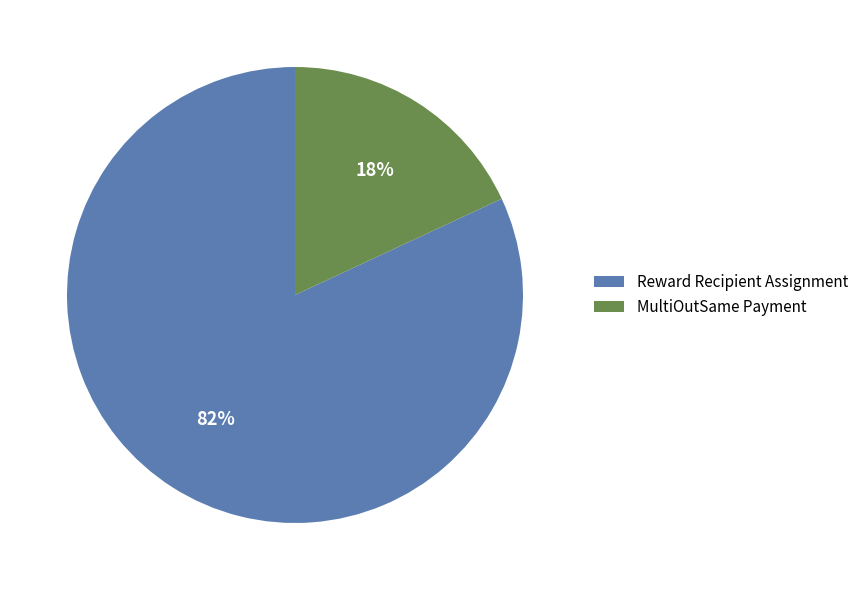

Does MultiOutSame Payment account for over 50% of the chart?

No